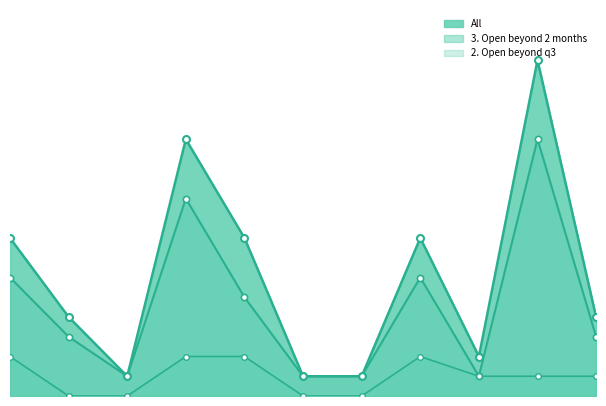

True or false: 2. Open beyond q3_line and 3. Open beyond 2 months_line intersect in this chart.

False